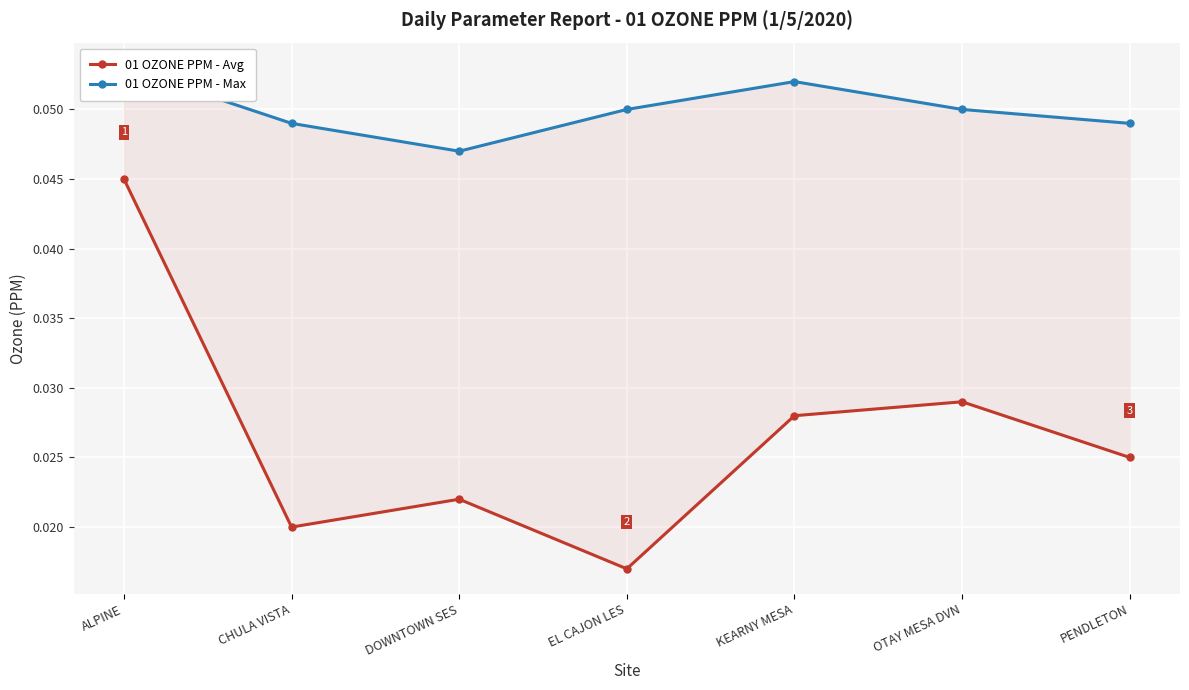

Reading right to left, extract all data points from this chart.

01 OZONE PPM - Avg: PENDLETON=0.0	OTAY MESA DVN=0.0	KEARNY MESA=0.0	EL CAJON LES=0.0	DOWNTOWN SES=0.0	CHULA VISTA=0.0	ALPINE=0.0
01 OZONE PPM - Max: PENDLETON=0.0	OTAY MESA DVN=0.1	KEARNY MESA=0.1	EL CAJON LES=0.1	DOWNTOWN SES=0.0	CHULA VISTA=0.0	ALPINE=0.1